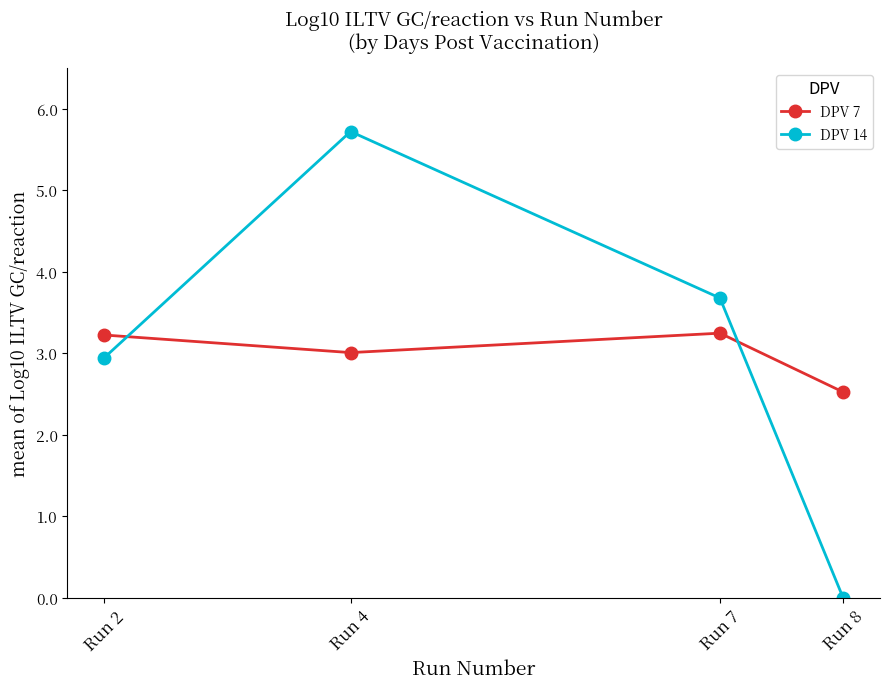

At which category does DPV 14 reach its first local peak?

Run 4